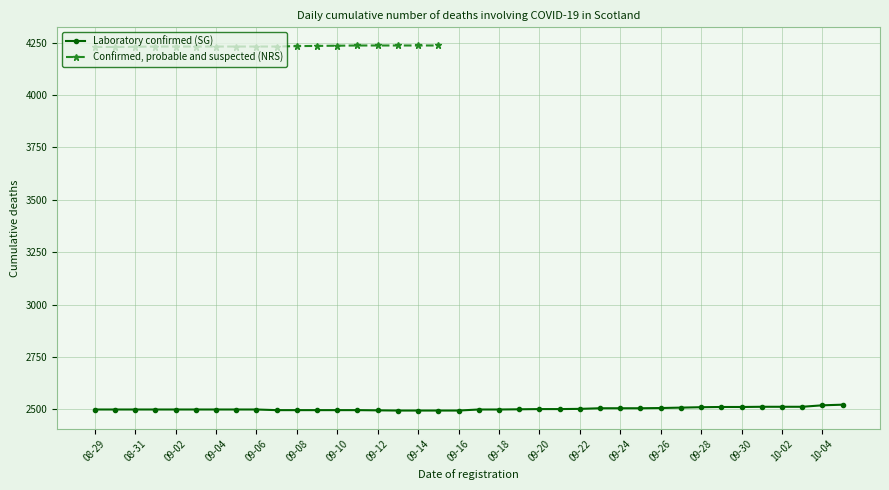

The value of Laboratory confirmed (SG) at 09-26 is 2506. True or false?

True